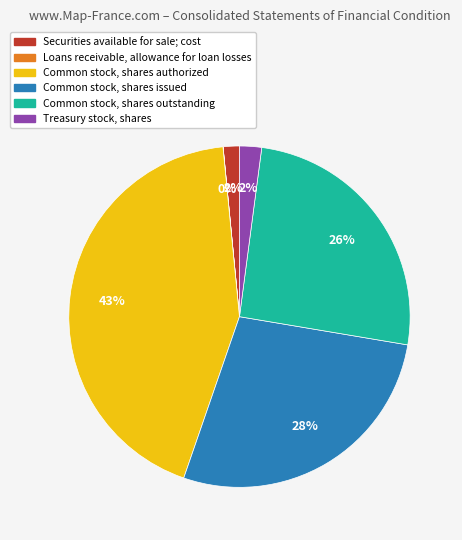

To the nearest percent, what is the combined percentage of Securities available for sale; cost and Treasury stock, shares?

4%